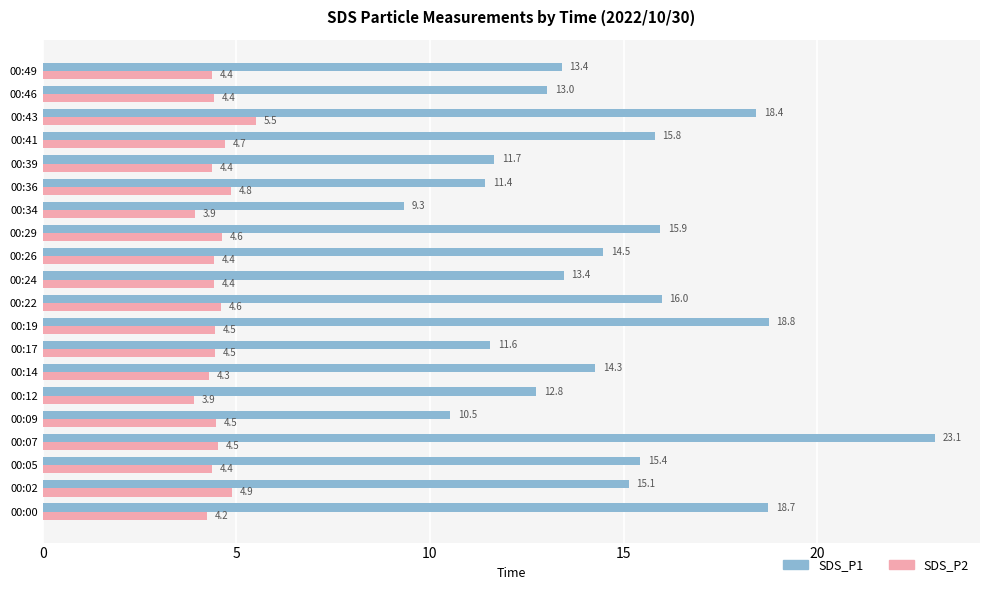

Which series changed the most between 00:02 and 00:43?

SDS_P1